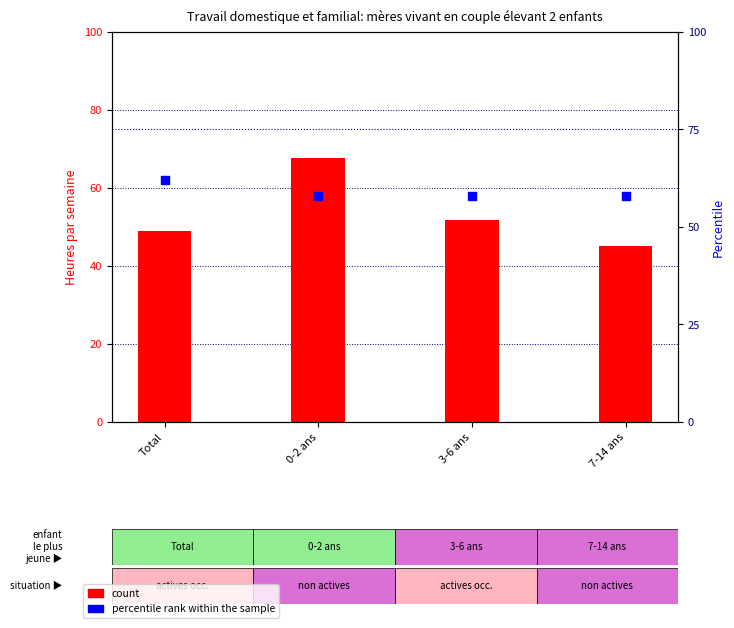

Which series reaches the maximum Y coordinate?

count